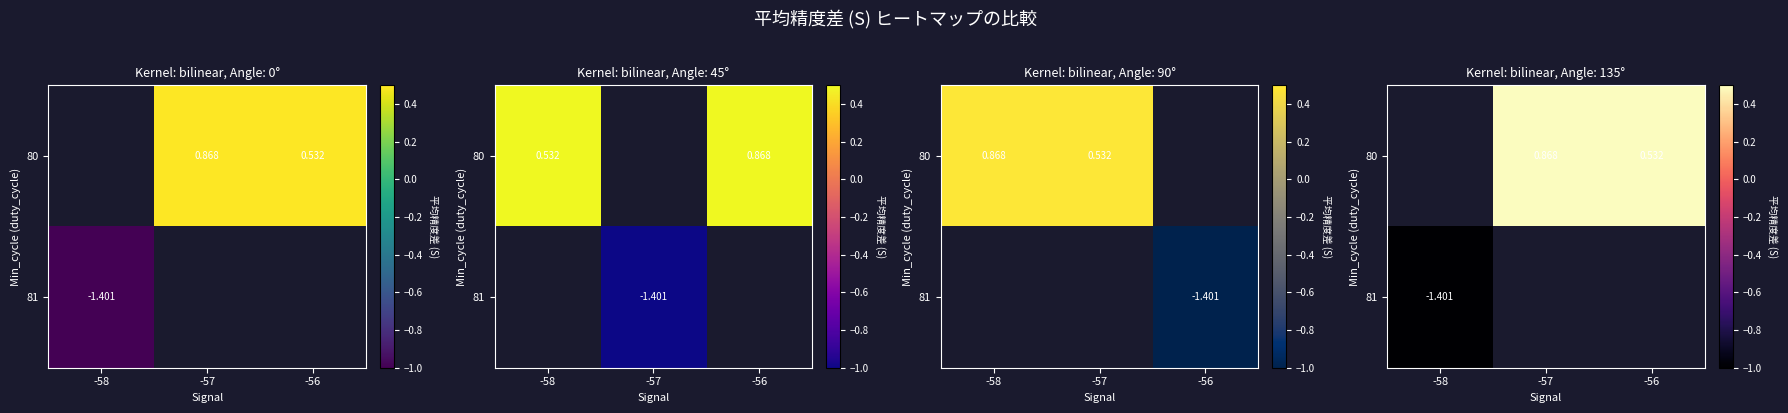

Count the number of data series in this chart.

2